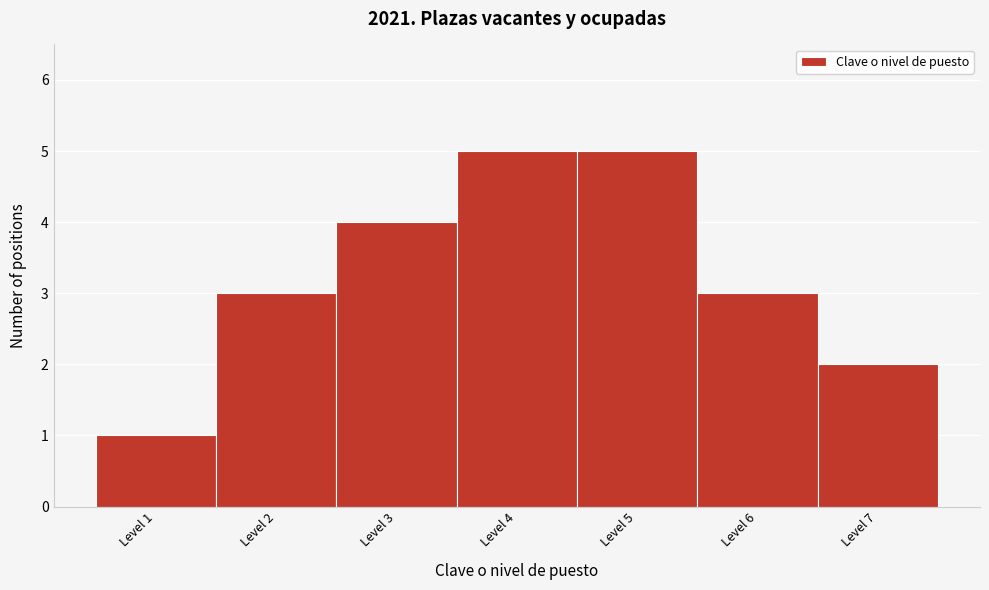

Reading left to right, transcribe this chart: for each bar, give the range it covers on the x-axis and its height. The values are not printed on the chart, so give them approximately, as read against the axis.

0.5 to 1.5: 1
1.5 to 2.5: 3
2.5 to 3.5: 4
3.5 to 4.5: 5
4.5 to 5.5: 5
5.5 to 6.5: 3
6.5 to 7.5: 2